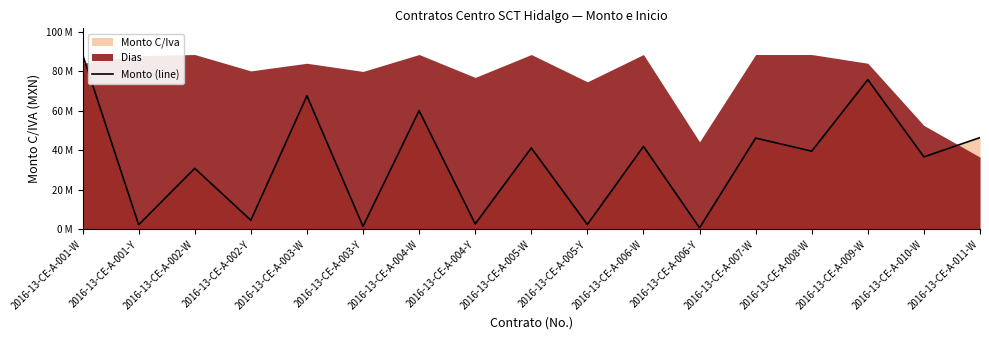

What is the difference between the values at 2016-13-CE-A-010-W and 2016-13-CE-A-001-Y?

34.4